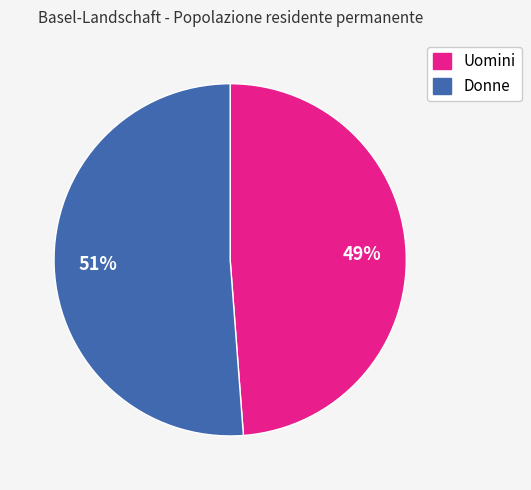

Approximately how many times larger is the value at Uomini compared to Donne?

1.0